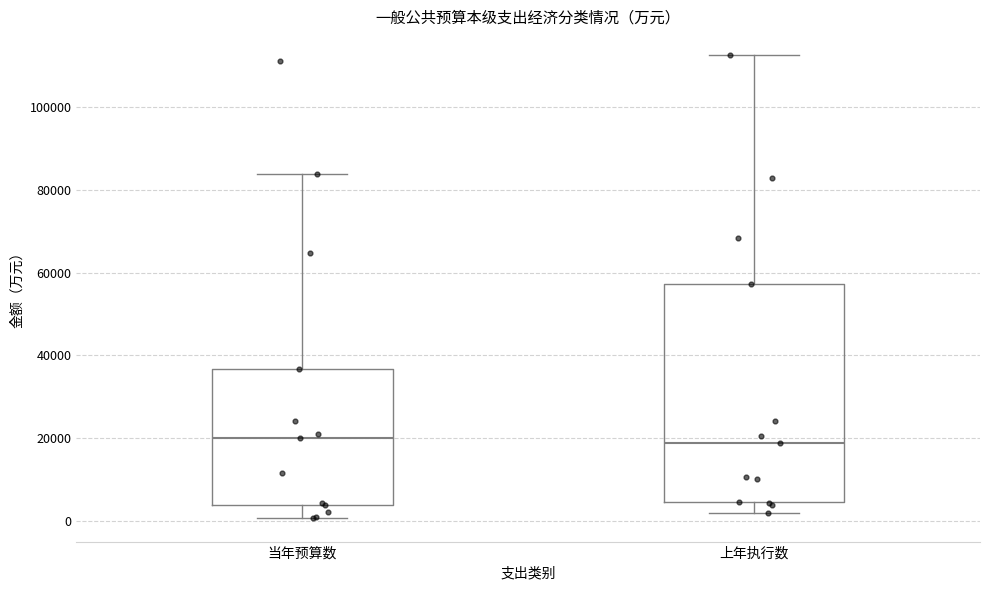

Reading left to right, transcribe this box plot: for each box, give where its median line is, the range the box spans, and where its two whiskers end, as read against the y-axis. The values are not printed on the chart, so give them approximately, as read against the axis.

当年预算数: median 20000, box 4000 to 36000, whiskers 0 to 84000
上年执行数: median 18000, box 4000 to 58000, whiskers 2000 to 112000